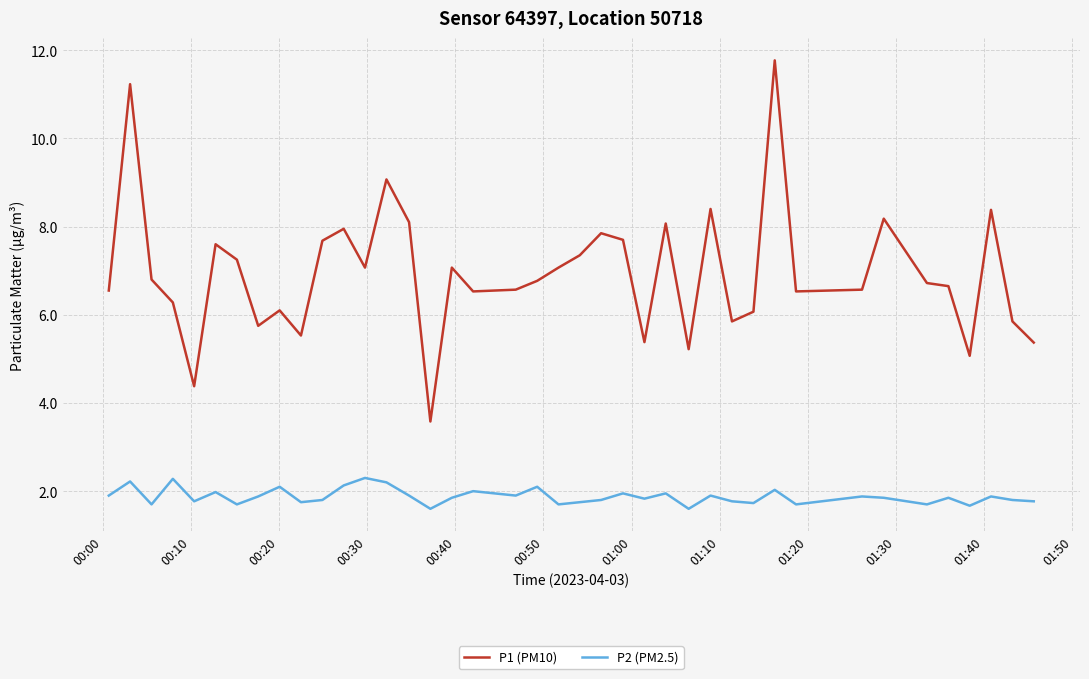

What is the greatest value displayed?

11.8